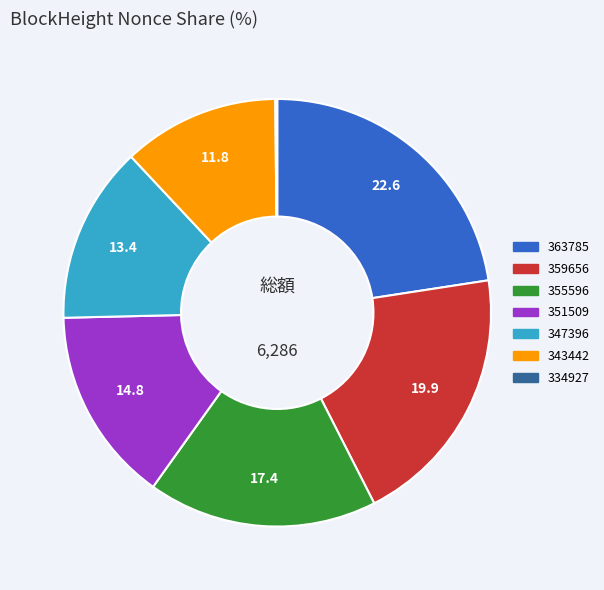

Is there a majority slice in this chart?

No